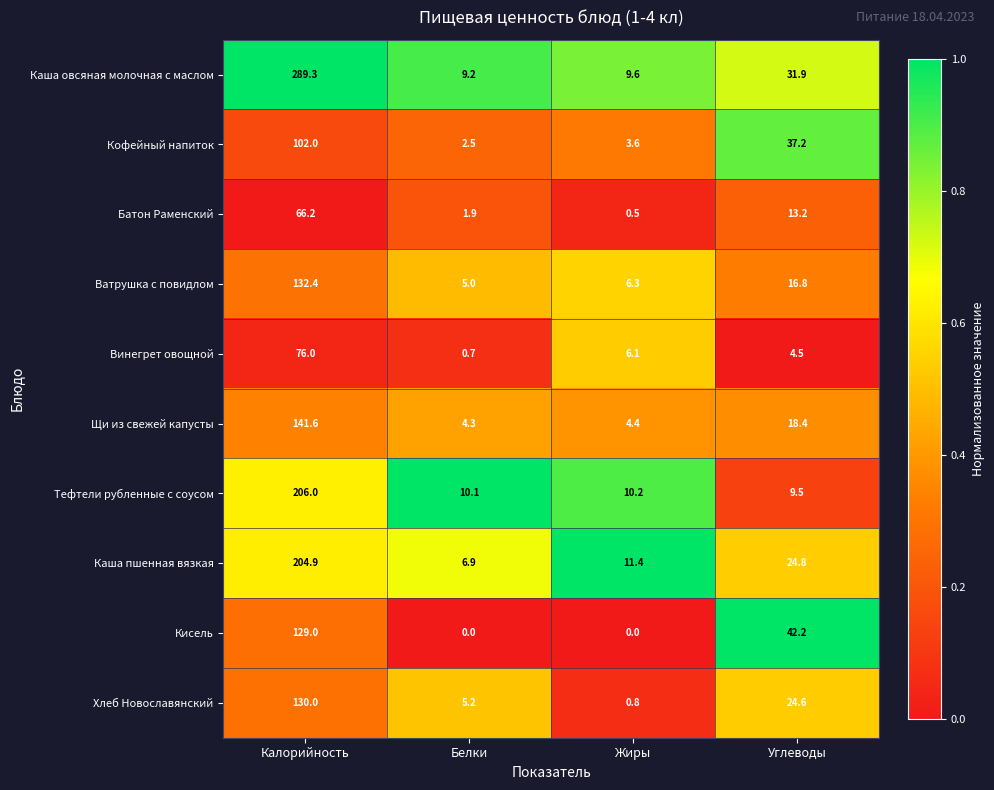

Rank the series at Белки from lowest to highest value.

Кисель, Винегрет овощной, Батон Раменский, Кофейный напиток, Щи из свежей капусты, Ватрушка с повидлом, Хлеб Новославянский, Каша пшенная вязкая, Каша овсяная молочная с маслом, Тефтели рубленные с соусом